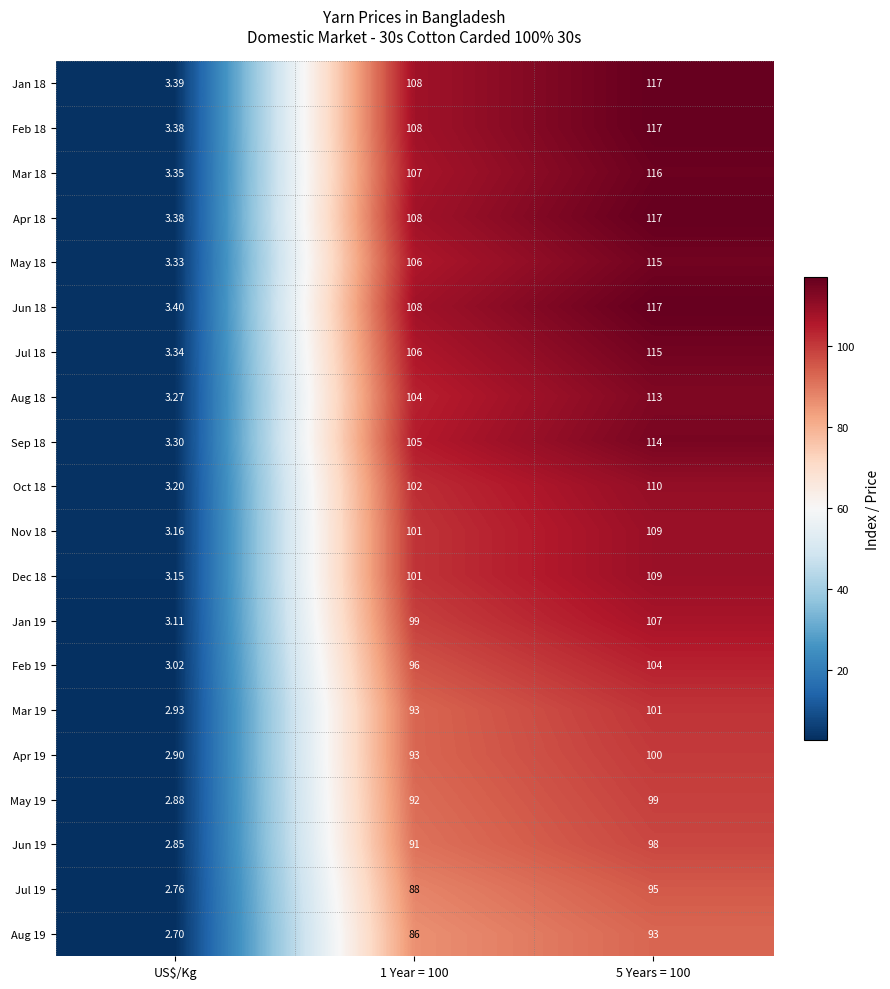

Is the value of Apr 19 at 5 Years = 100 greater than the value of Sep 18 at 5 Years = 100?

No